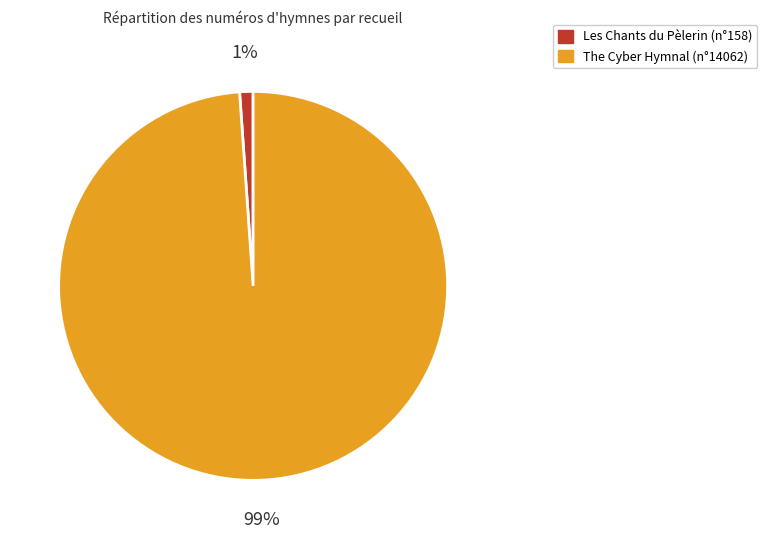

Do The Cyber Hymnal and Les Chants du Pèlerin together represent more than half of the pie?

Yes